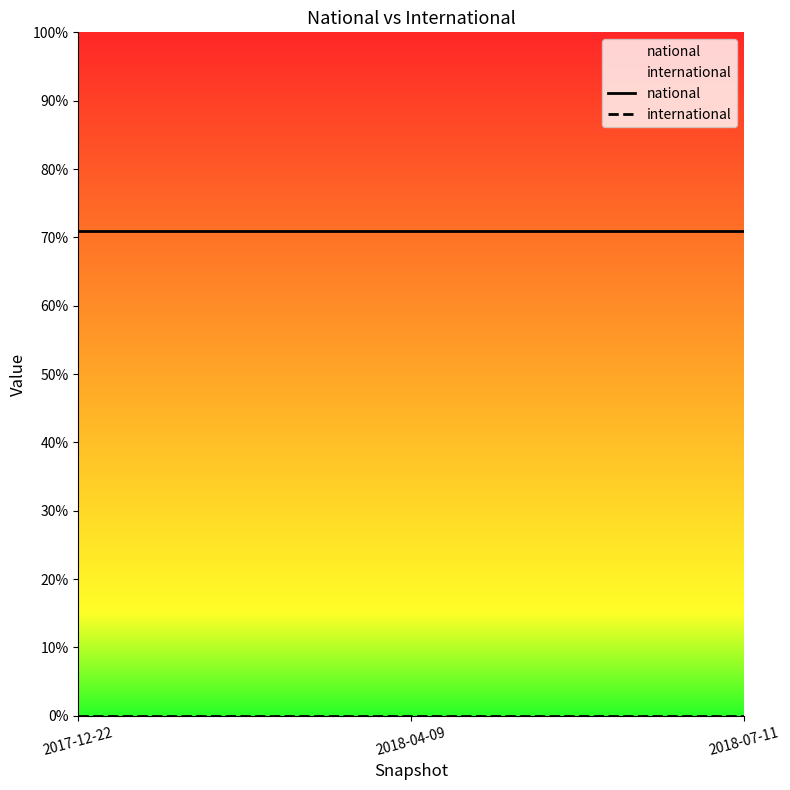

At how many categories does at least one series exceed 69?

3